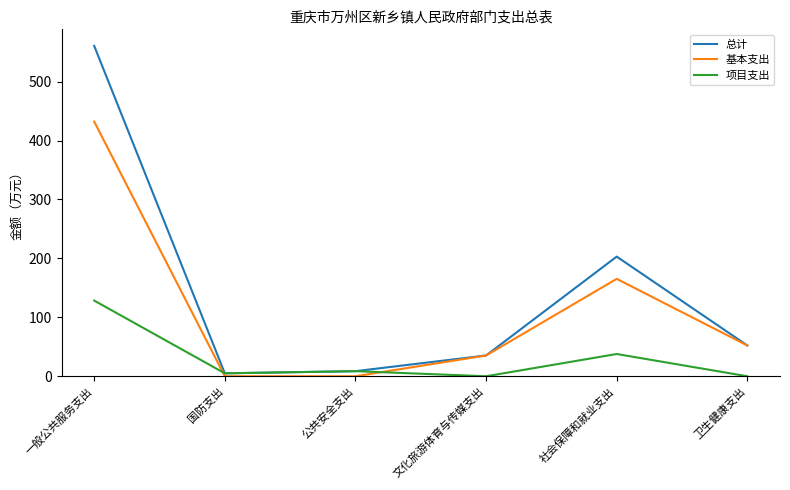

How many interior local peaks does the 基本支出 series have?

1